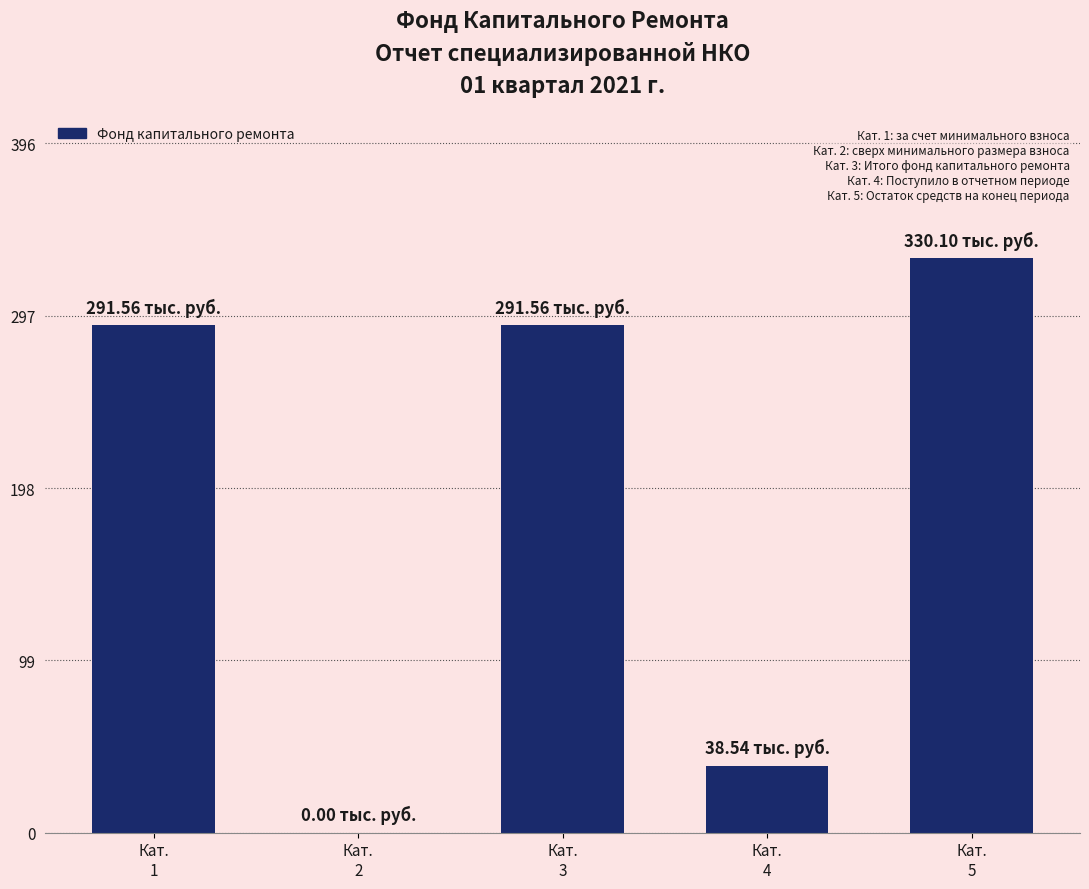

Reading right to left, list all the values displayed in this chart.

330.1	38.5	291.6	0.0	291.6